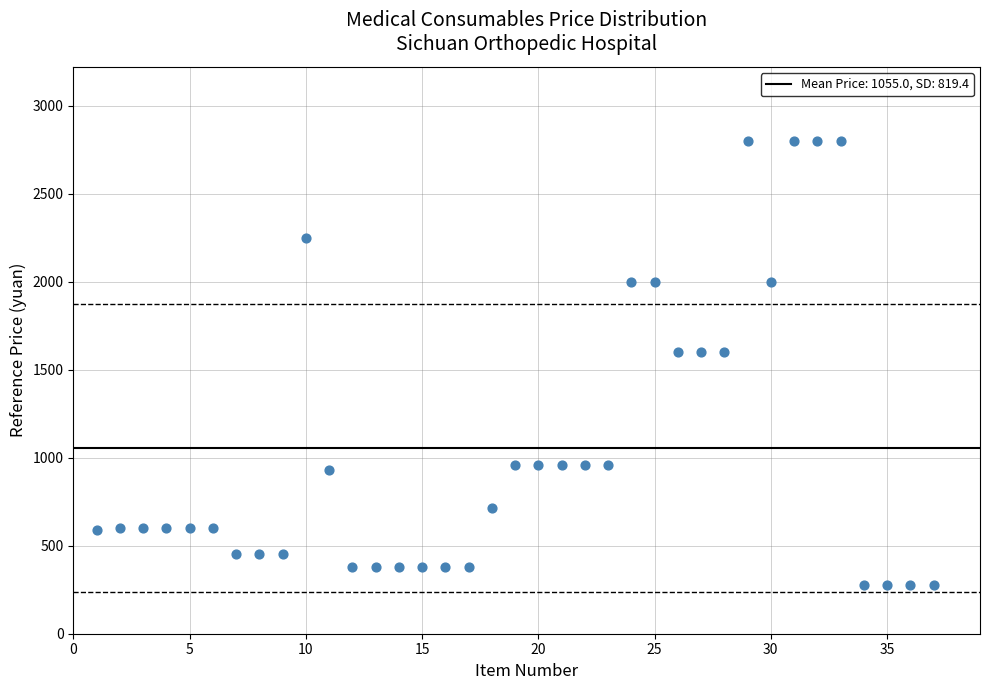

What is the range of X values (max minus min)?

36.0